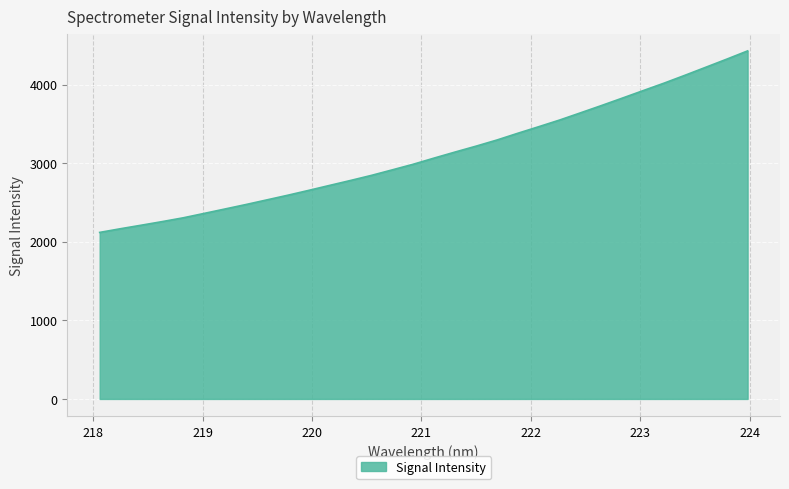

What is the sum of all values?

99701.8